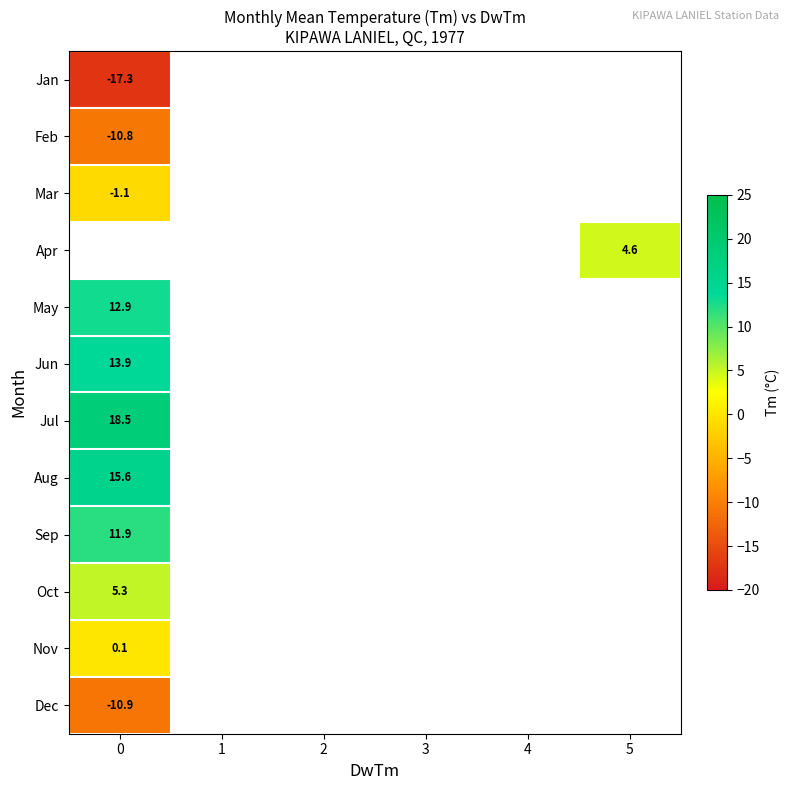

Is it true that Jun equals 13.9 at 0?

True